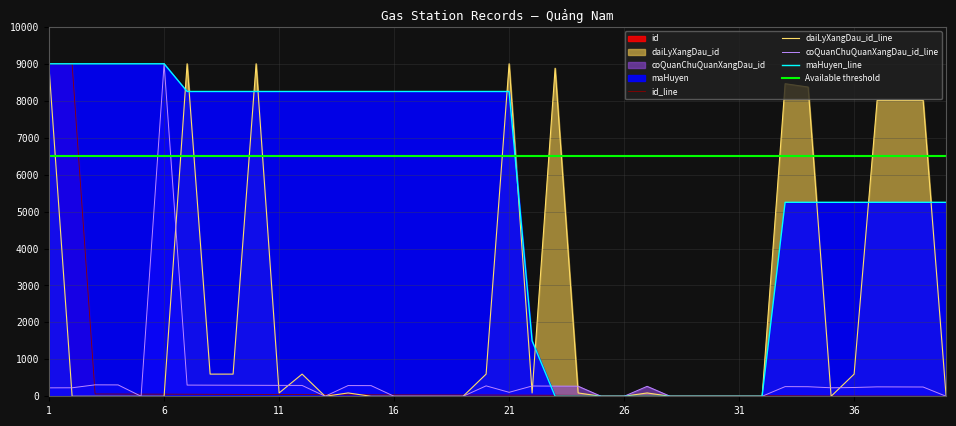

What is the approximate value of coQuanChuQuanXangDau_id at 34?

258.7